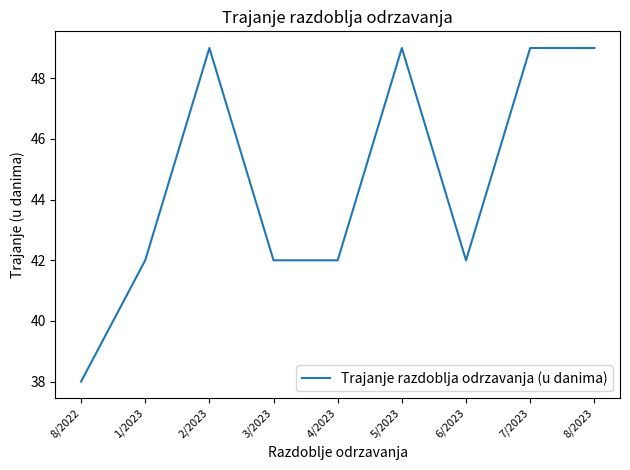

What is the sum of the values at 2/2023 and 4/2023?

91